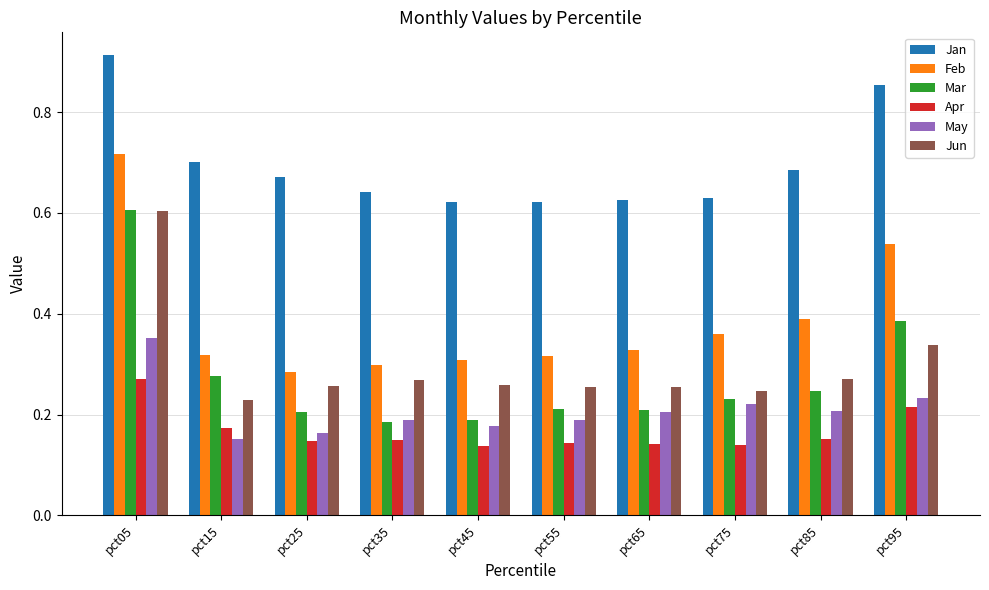

What is the total value across all series at pct35?

1.7